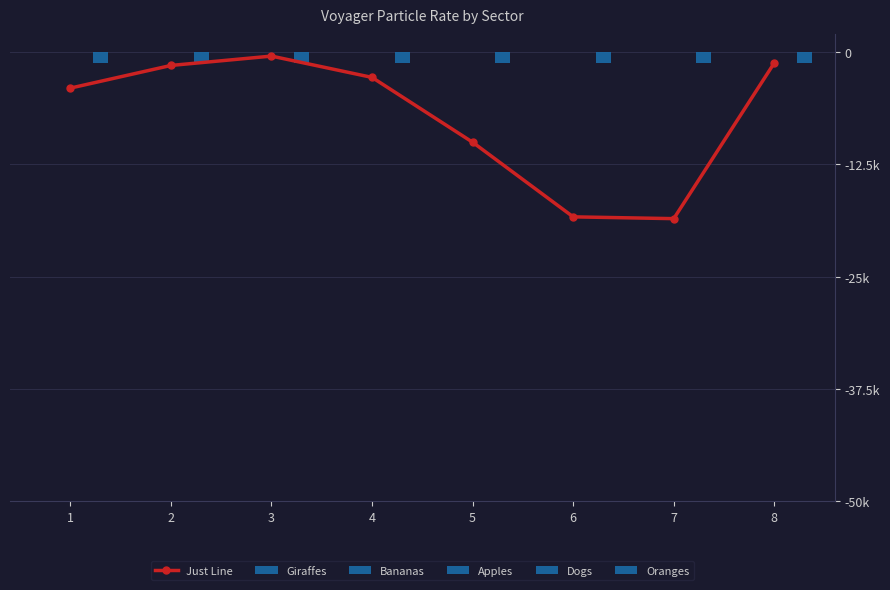

List the series in order of their peak value, highest first.

Giraffes, Bananas, Dogs, Apples, Just Line, Oranges